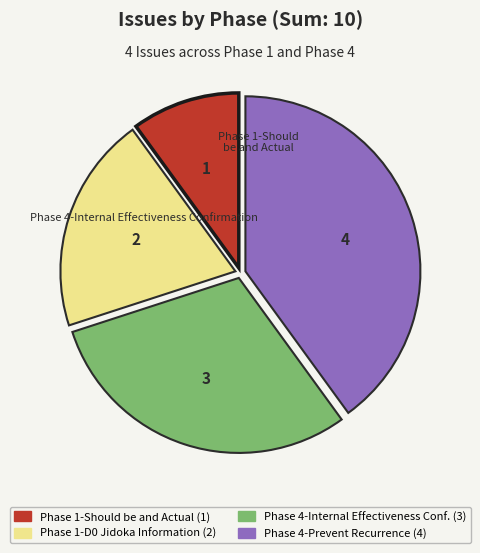

Count the number of slices in the pie.

4